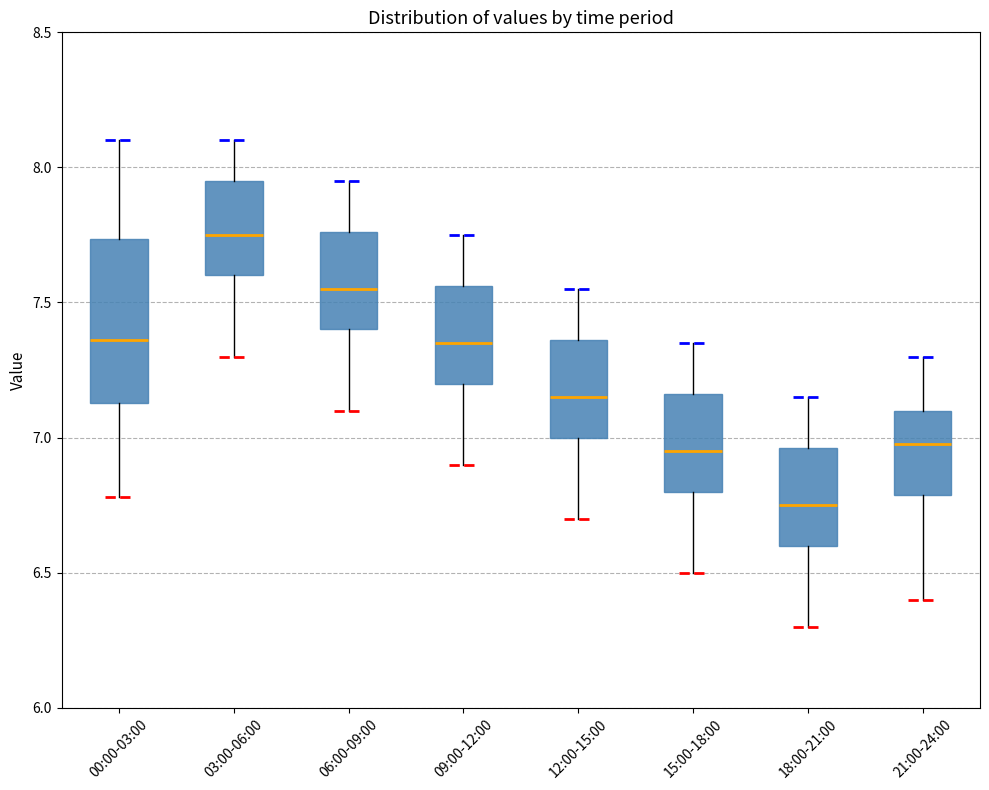

Comparing the boxes themselves (not the whiskers), which one is the tallest?

00:00-03:00